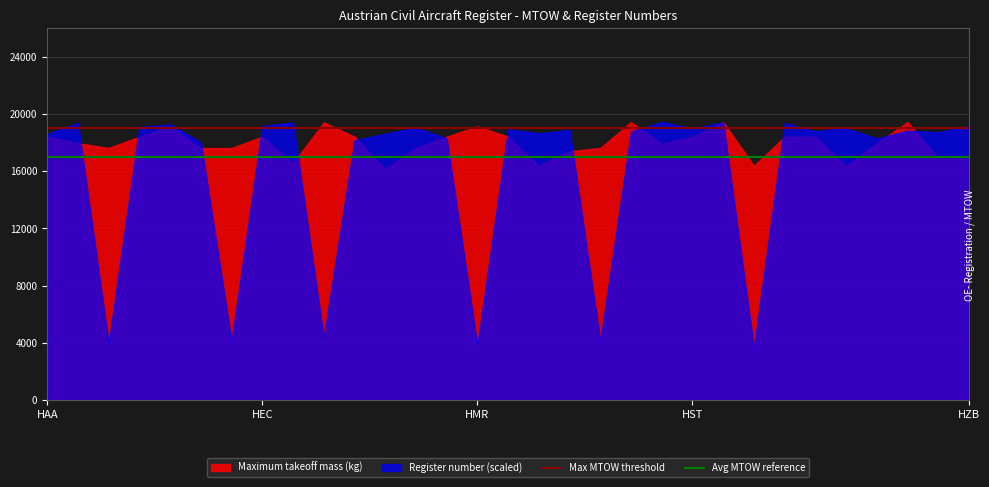

How many lines are shown in the chart?

2